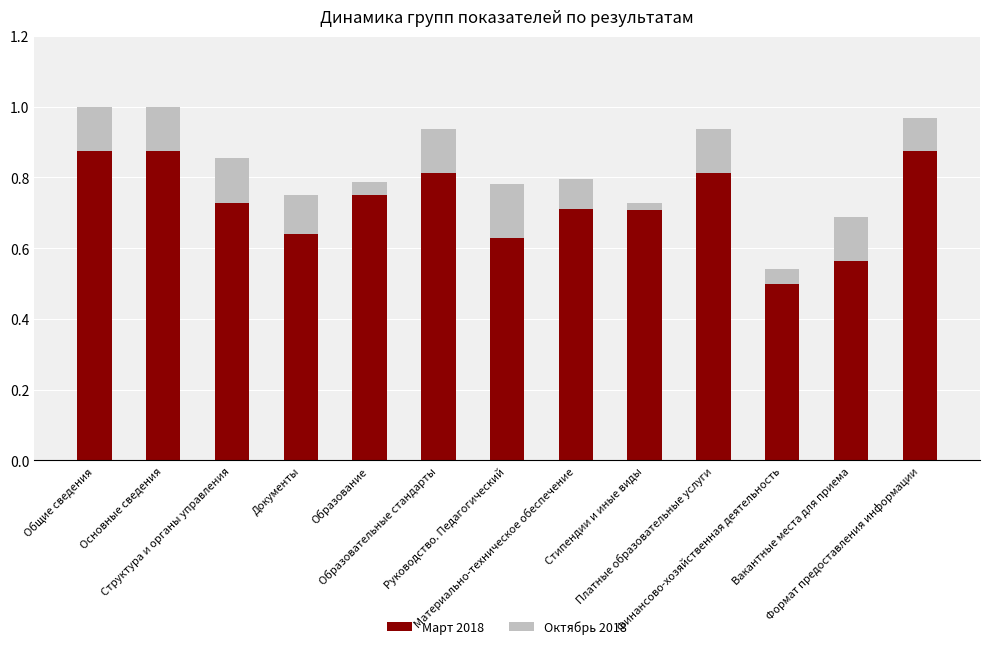

What is the minimum value for Март 2018?

0.5